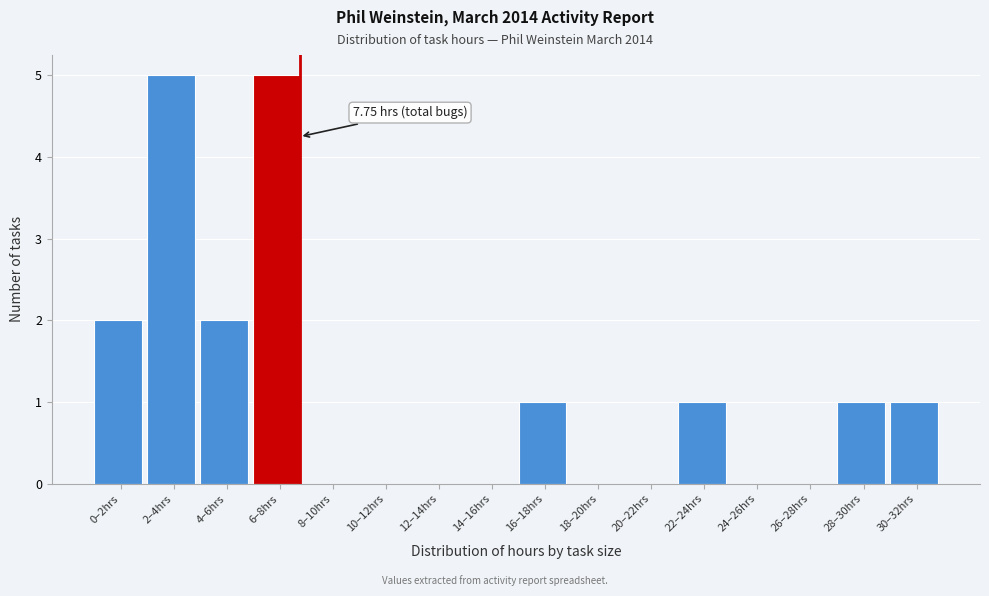

Reading left to right, extract all data points from this chart.

0–2hrs=2	2–4hrs=5	4–6hrs=2	6–8hrs=5	8–10hrs=0	10–12hrs=0	12–14hrs=0	14–16hrs=0	16–18hrs=1	18–20hrs=0	20–22hrs=0	22–24hrs=1	24–26hrs=0	26–28hrs=0	28–30hrs=1	30–32hrs=1